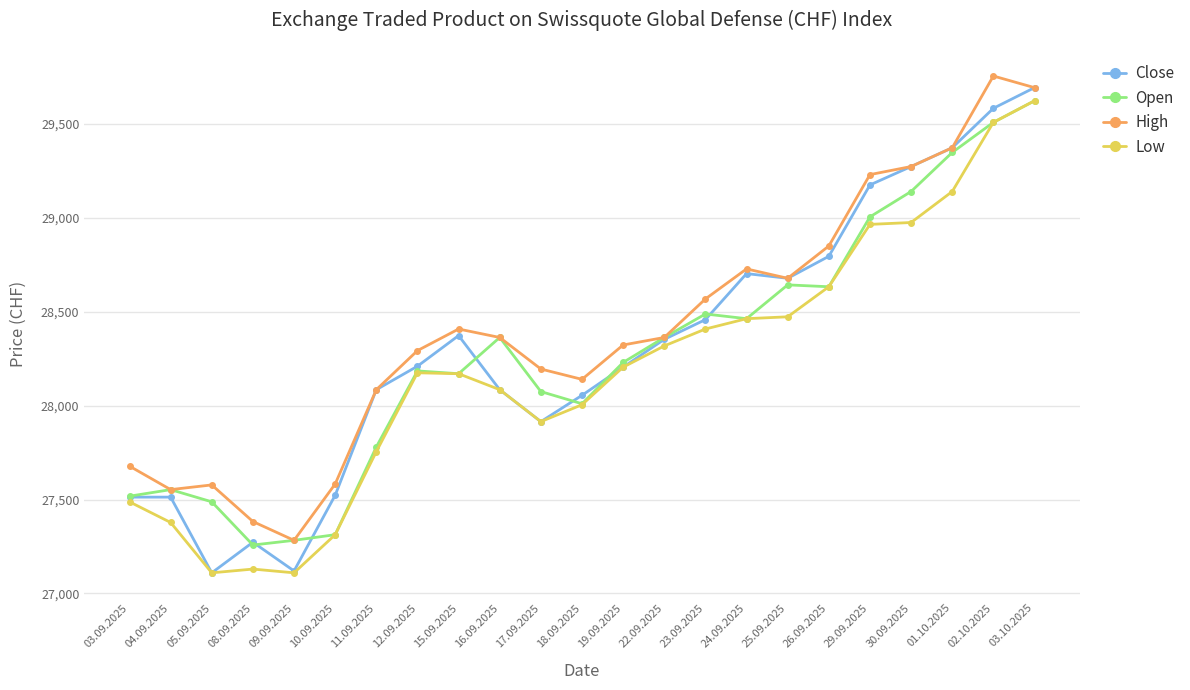

At which category does the chart reach its peak across all series?

02.10.2025